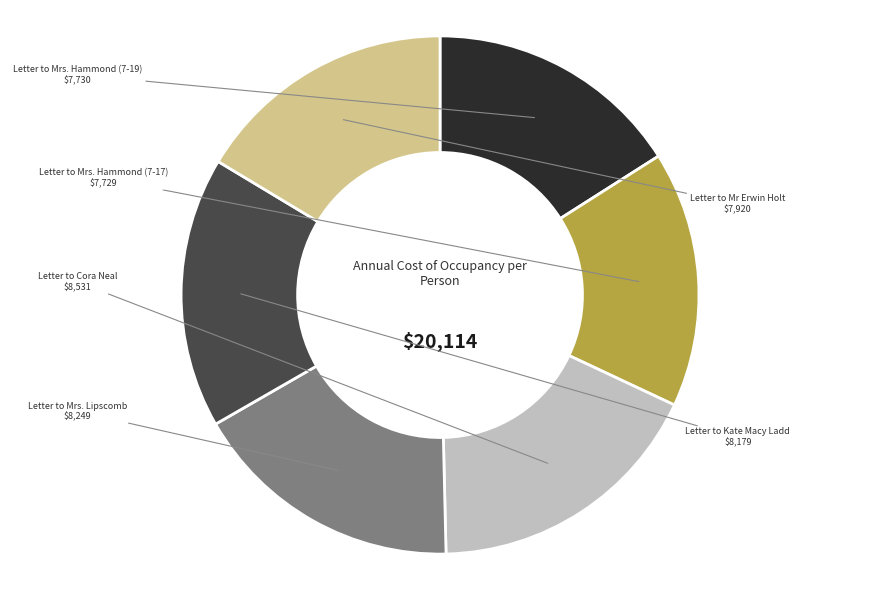

Is there any slice that represents more than half of the pie?

No